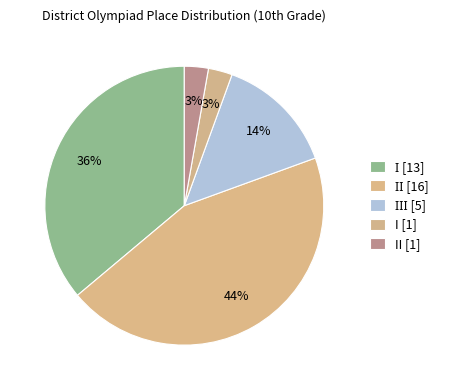

Is there a majority slice in this chart?

No